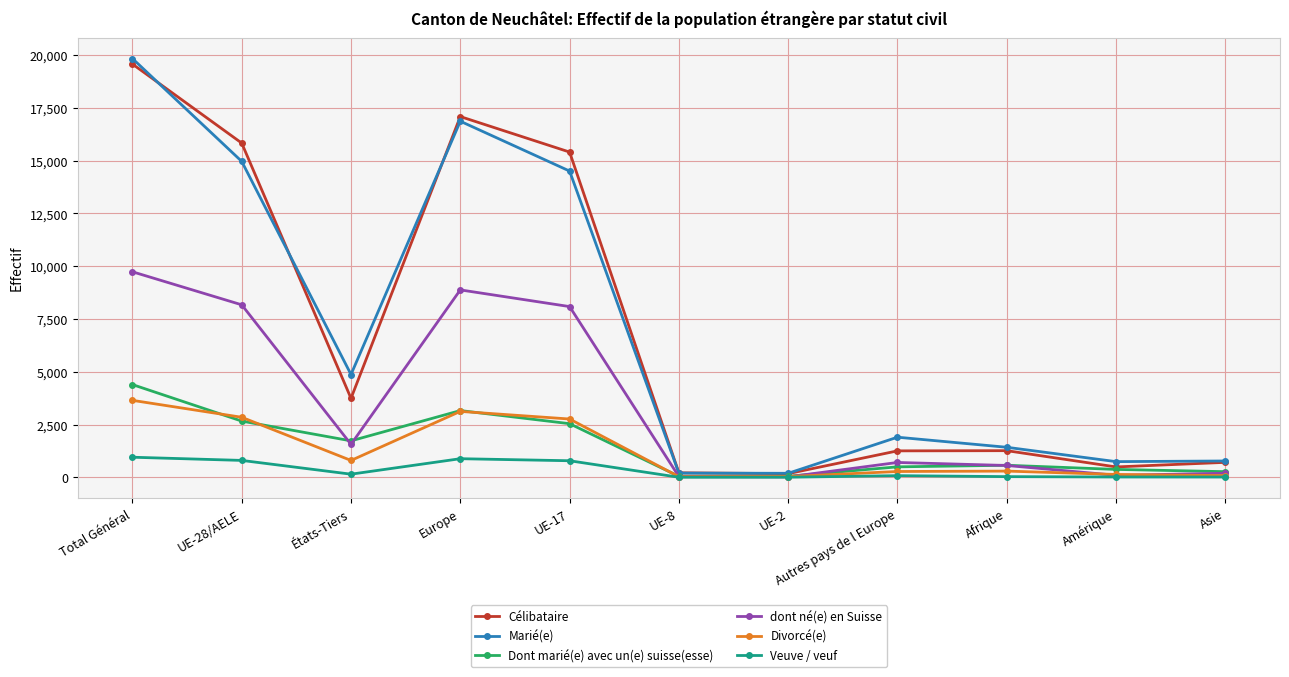

What is the label of the 3rd point from the left?

États-Tiers